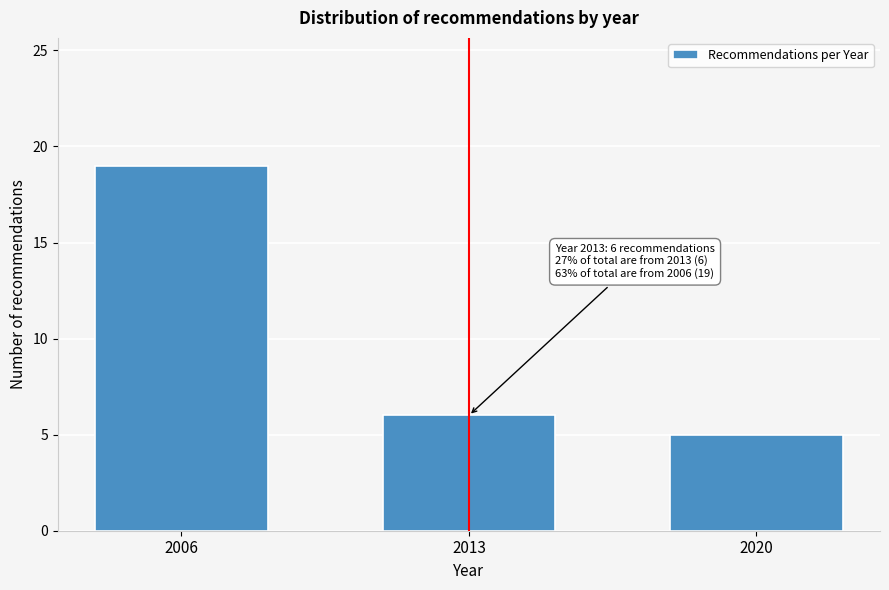

Reading right to left, what are all the values shown in this chart?

2020=5	2013=6	2006=19